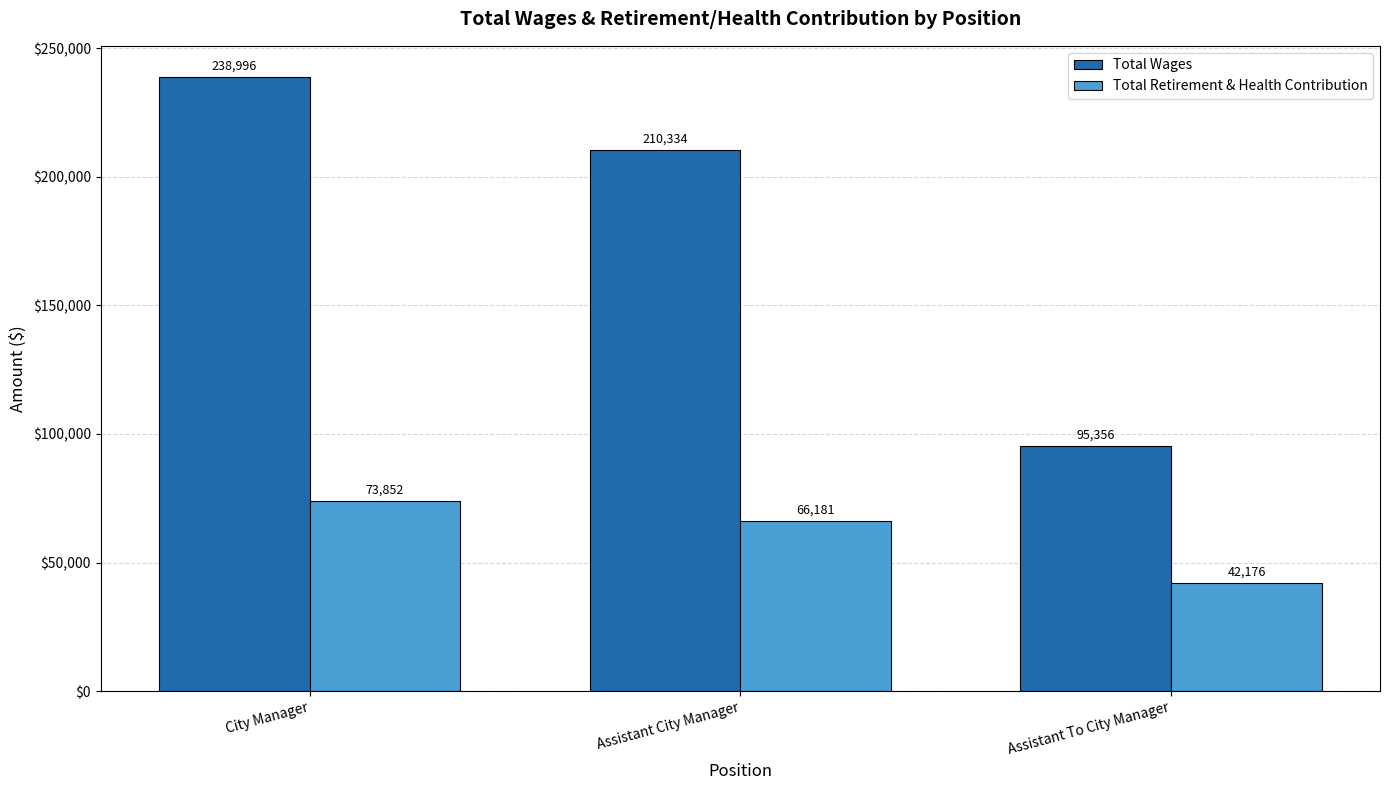

How many data points in Total Wages are less than 210334?

1